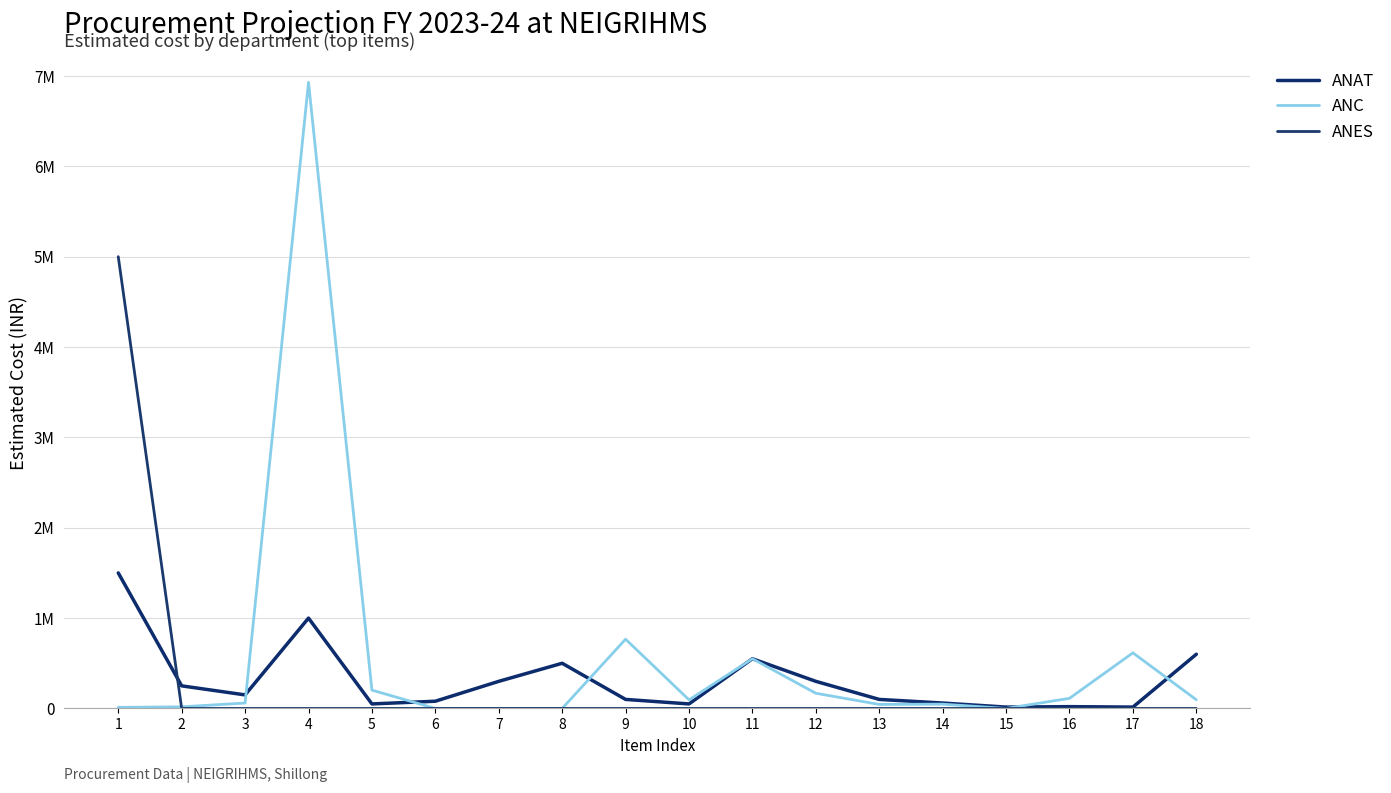

Is this an area chart (filled region under the line)?

No